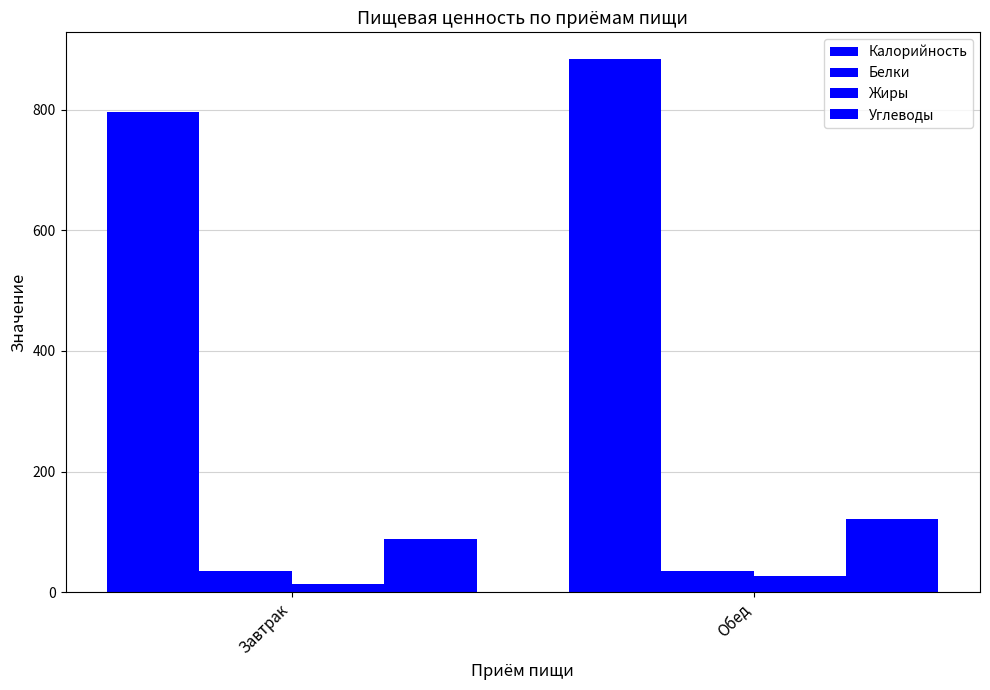

What is the lowest value of the Жиры series?

13.9